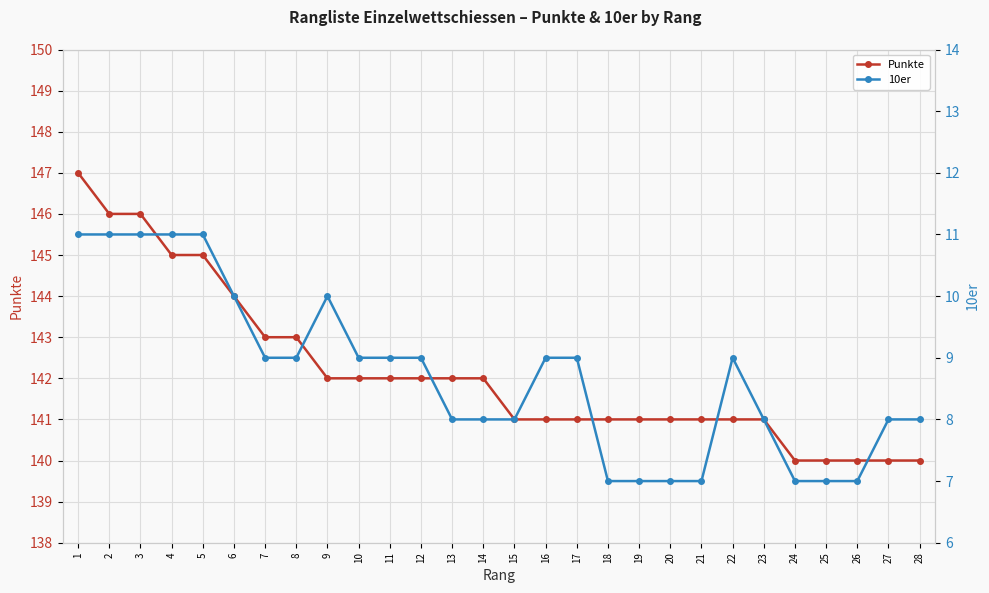

Rank the series by their average value, from lowest to highest.

10er, Punkte